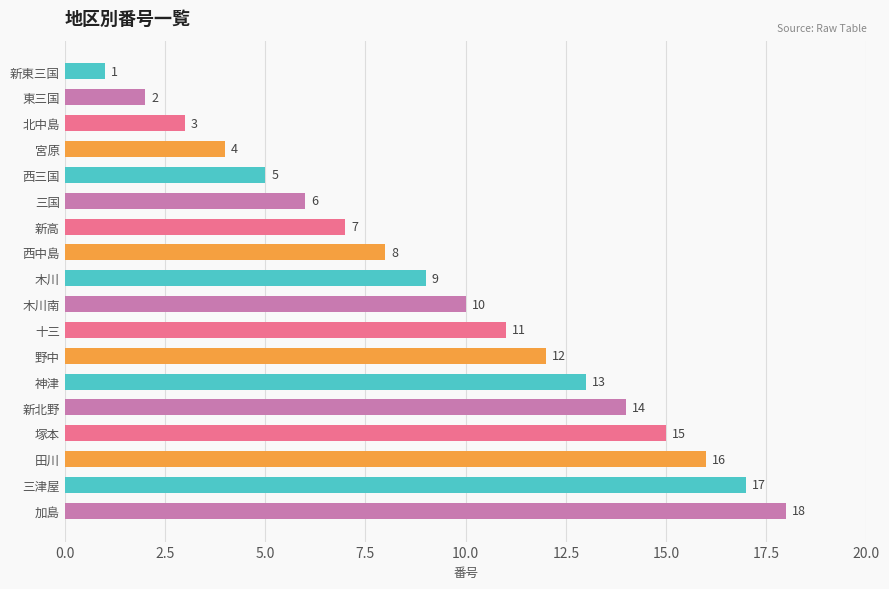

Which label corresponds to the largest value in the chart?

加島